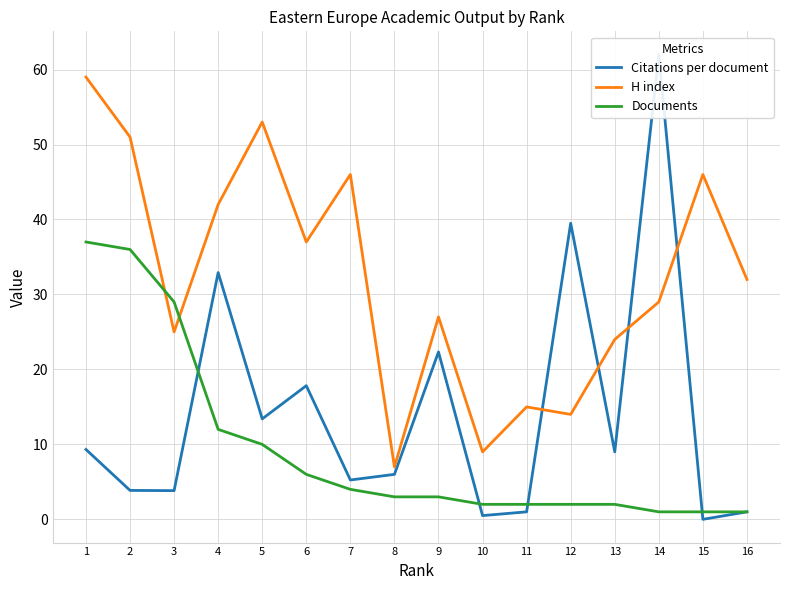

Where is the first local minimum for H index?

3